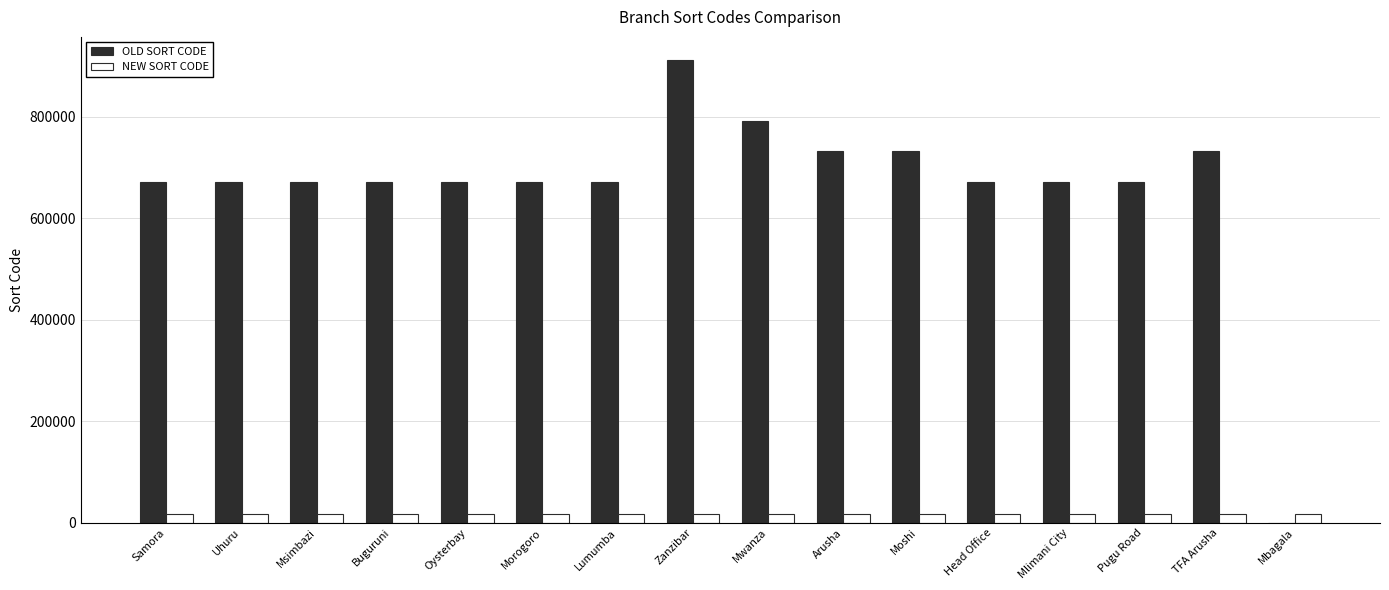

Which series has the widest spread of values?

OLD SORT CODE